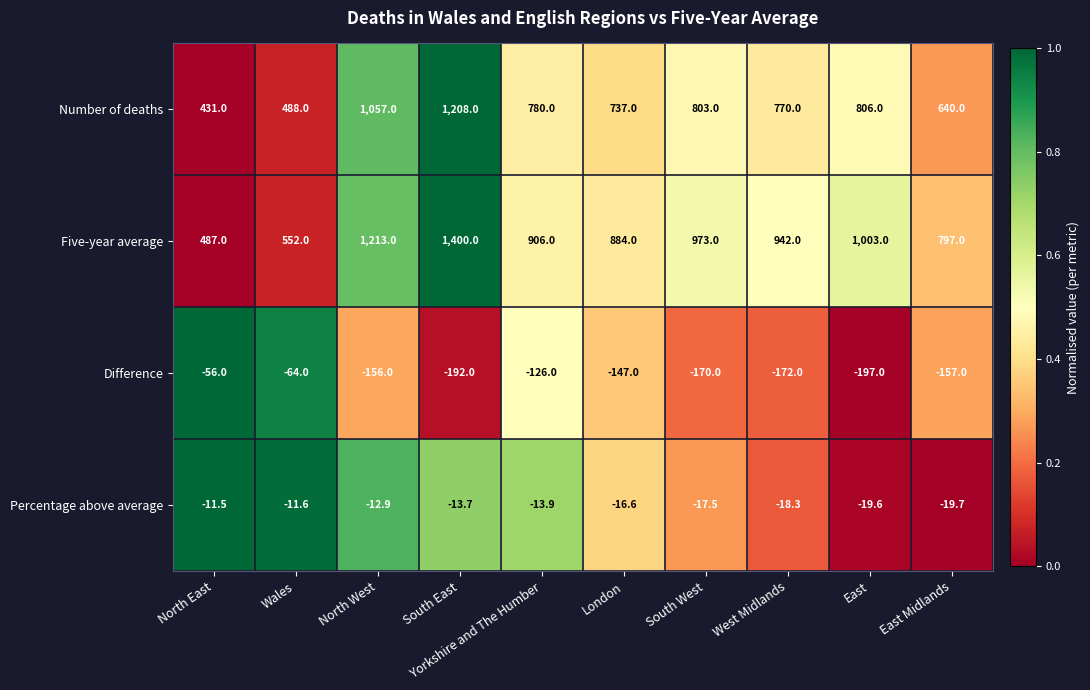

Is it true that Difference equals -216.5 at Yorkshire and The Humber?

False